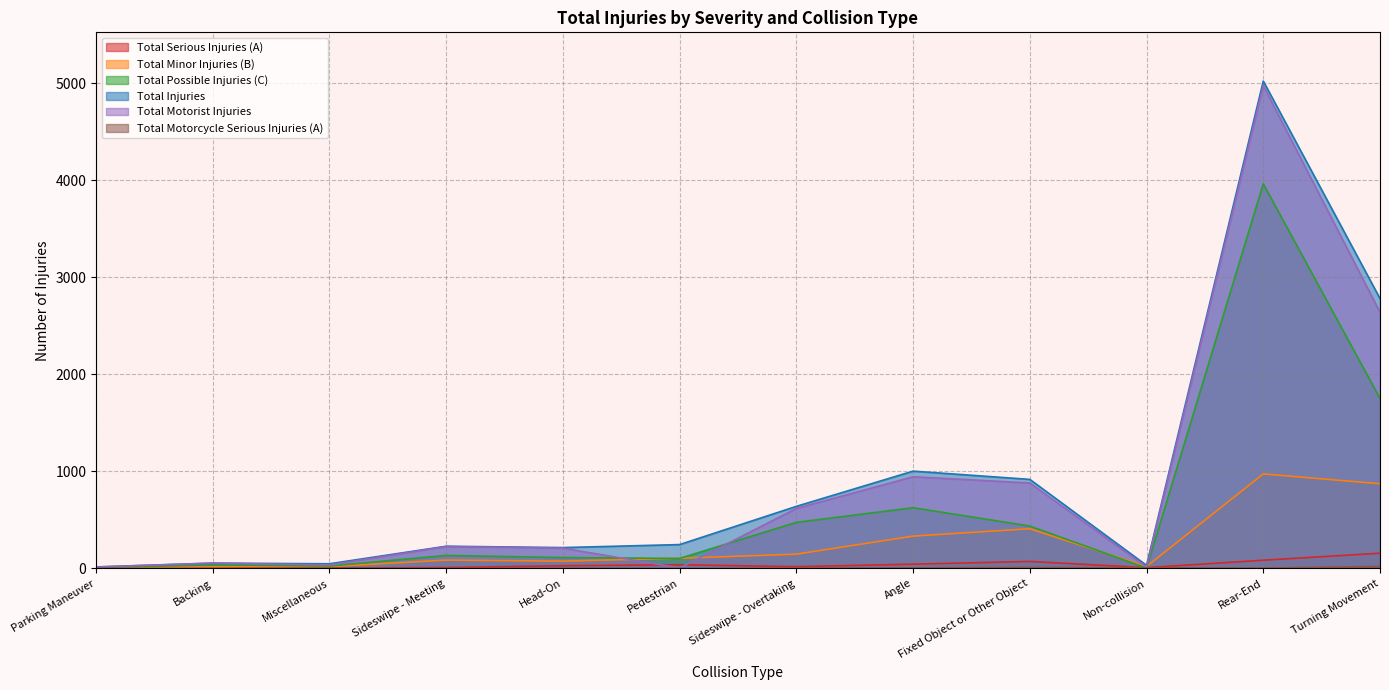

What is the approximate value of Total Minor Injuries (B) at Sideswipe - Meeting?

86